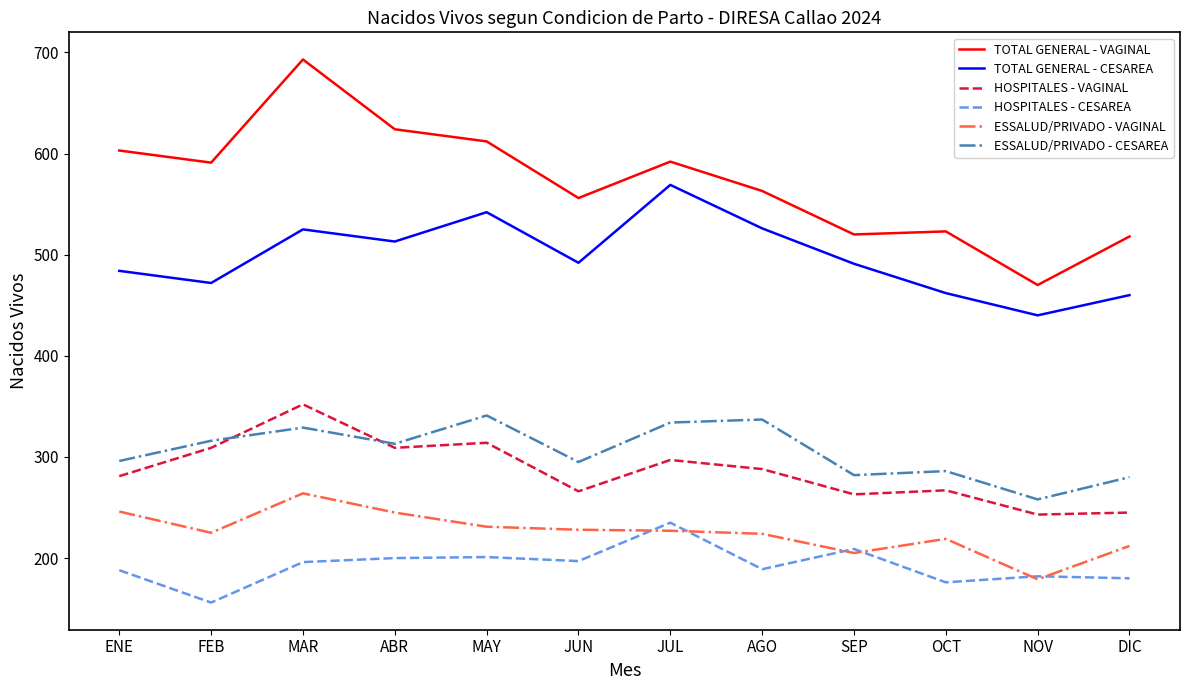

True or false: ESSALUD/PRIVADO - CESAREA and TOTAL GENERAL - CESAREA intersect in this chart.

False